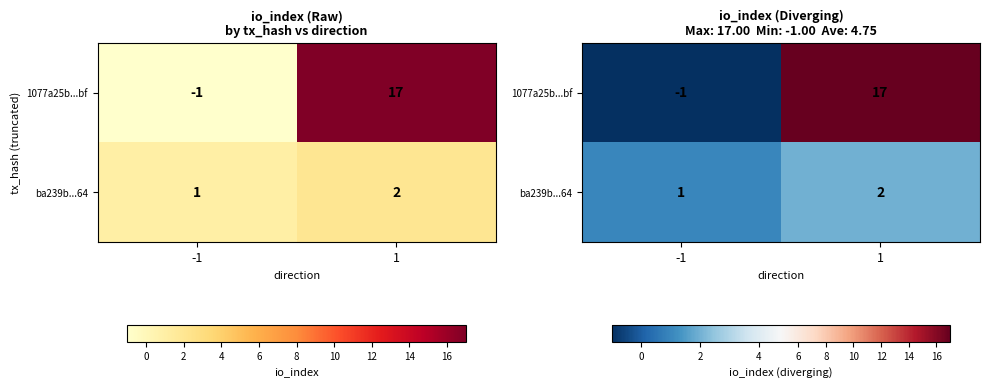

List the labels in order of ba239b...64 value, smallest first.

-1, 1